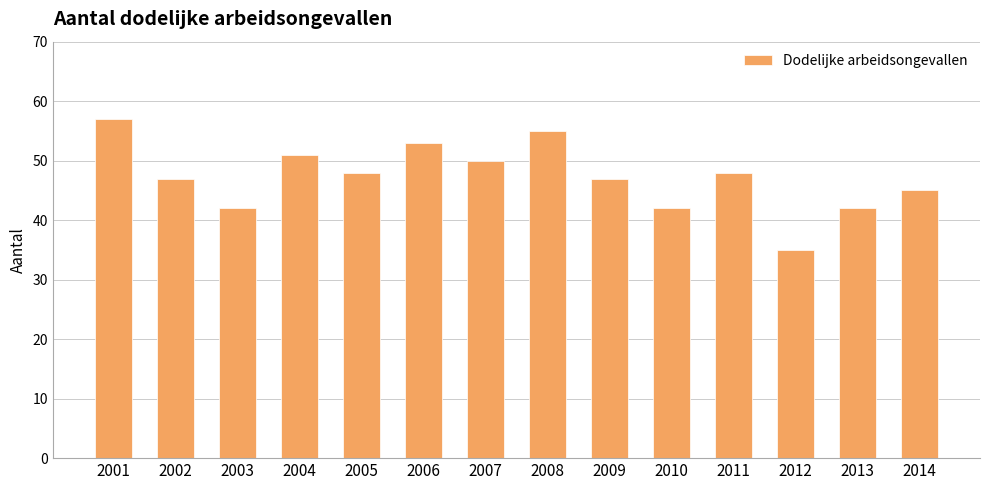

Which has a higher value, 2006 or 2012?

2006